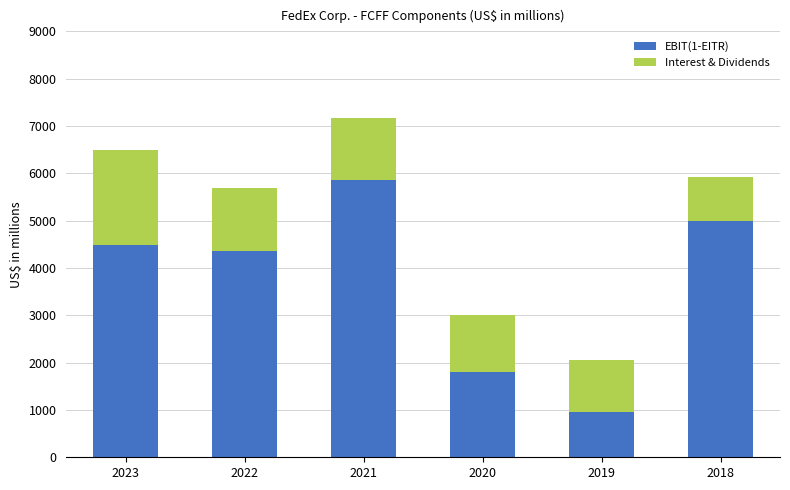

Where is EBIT(1-EITR) nearest to the value 3407?

2022